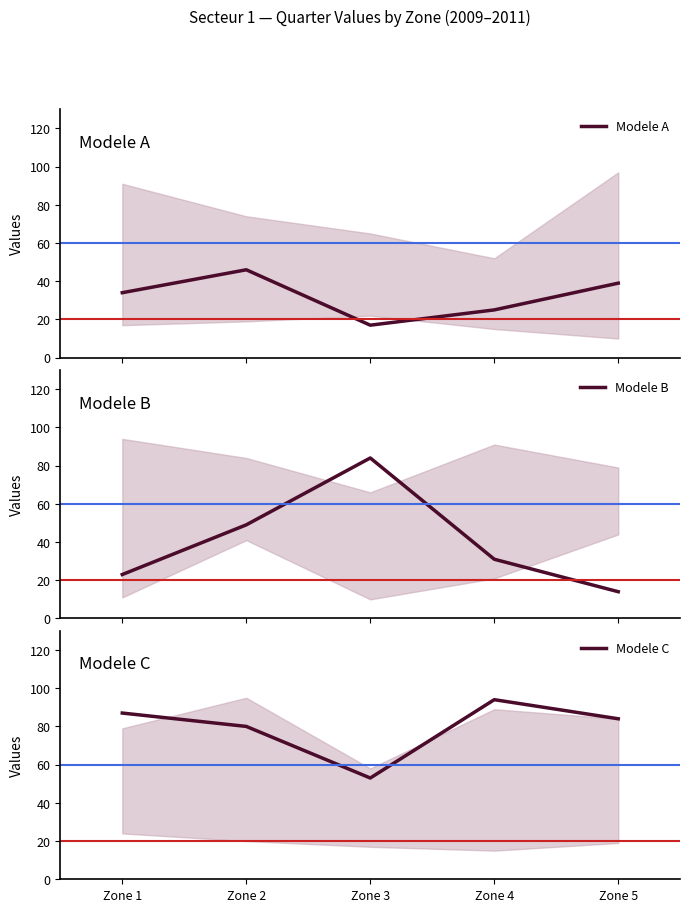

How many interior local peaks does the Modele B series have?

1